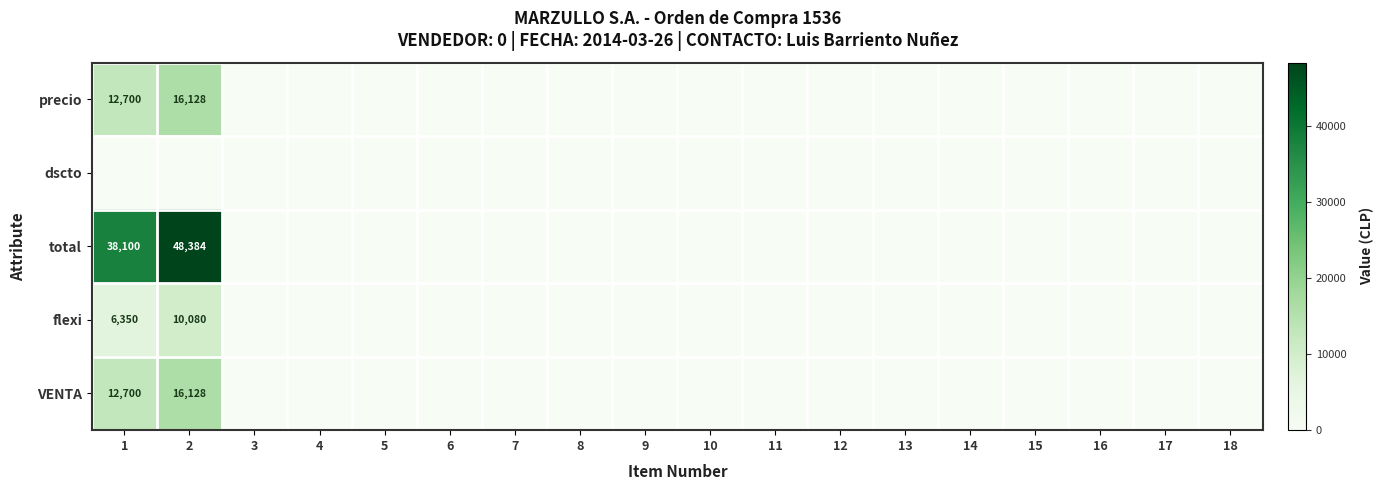

Which series has the widest spread of values?

total